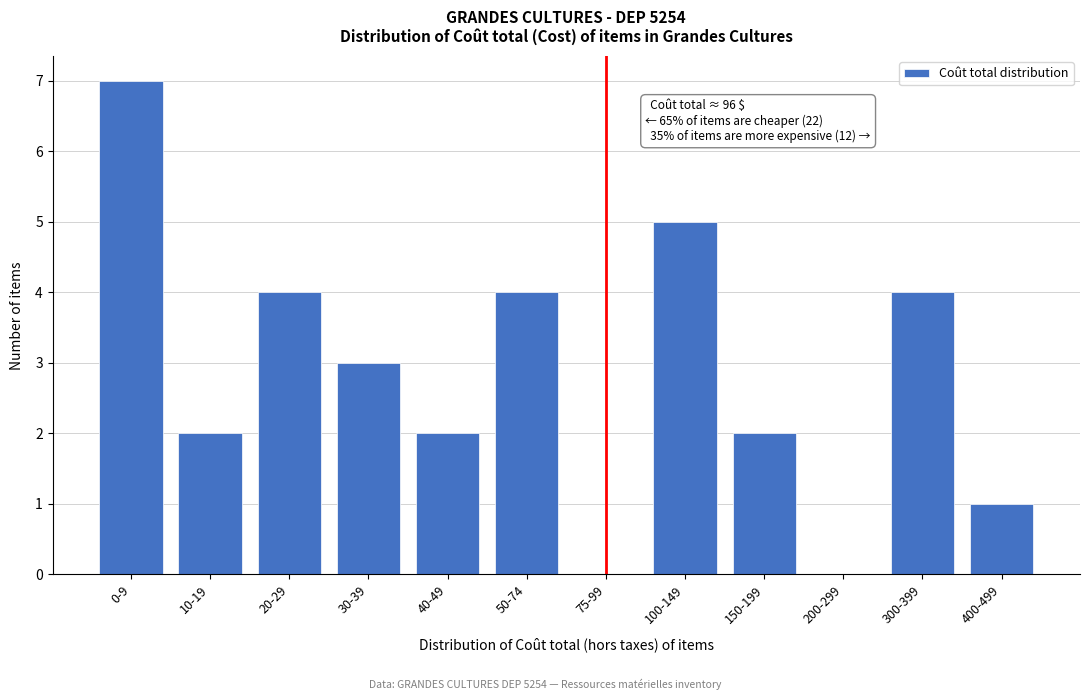

Reading left to right, what are all the values shown in this chart?

0-9=7	10-19=2	20-29=4	30-39=3	40-49=2	50-74=4	75-99=0	100-149=5	150-199=2	200-299=0	300-399=4	400-499=1